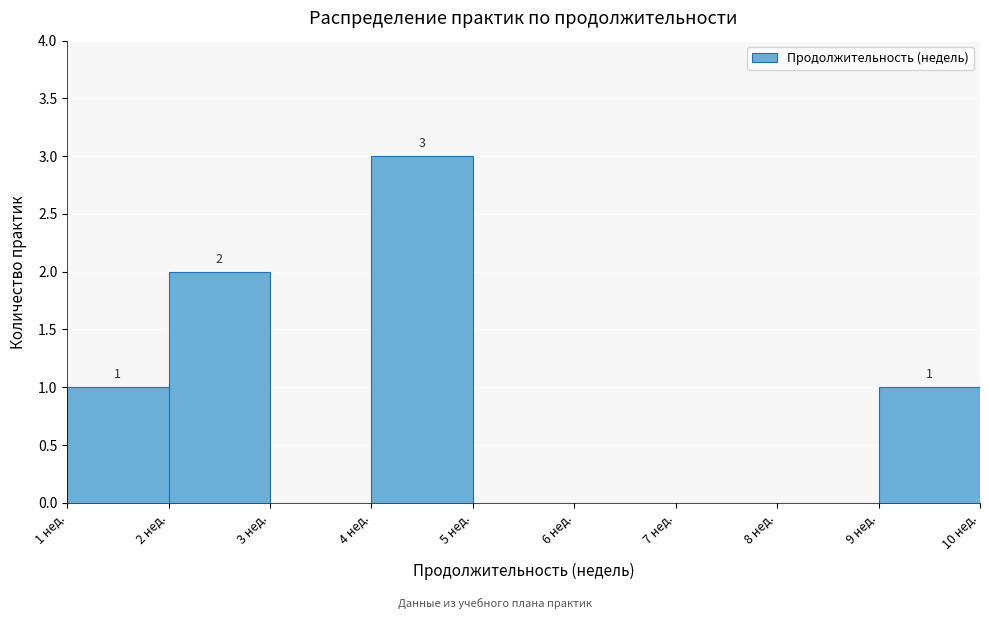

Over which range of the x-axis is the bar tallest?

4 to 5